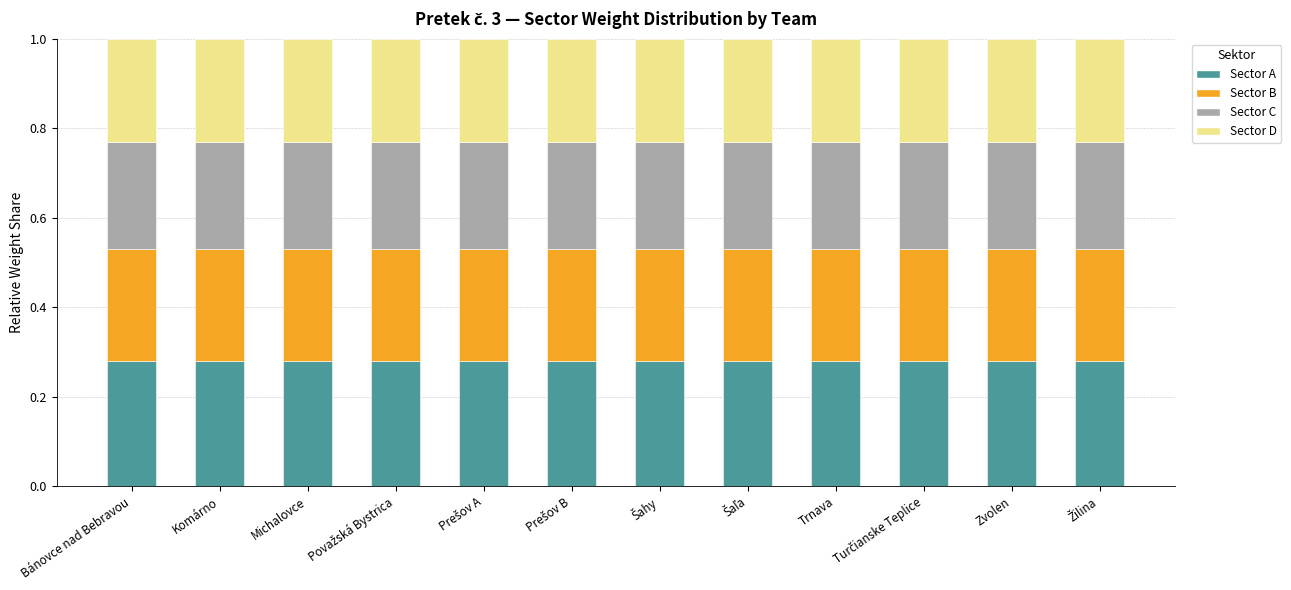

Does the chart contain stacked bars?

Yes